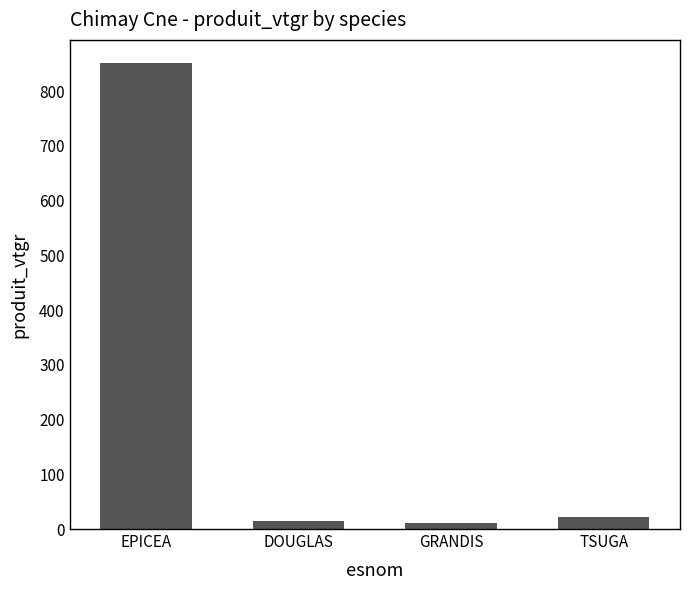

Does the chart contain any negative values?

No